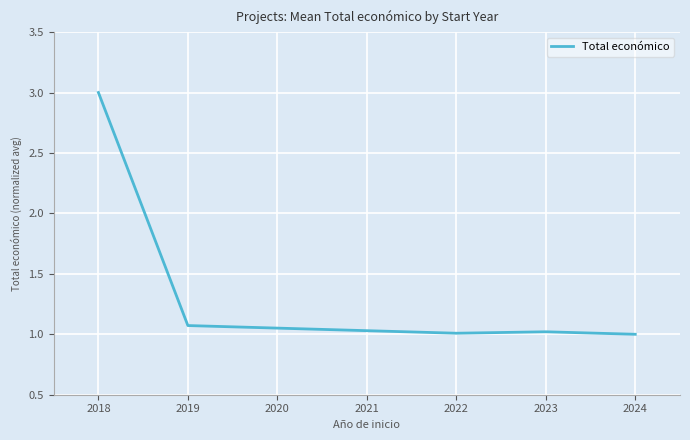

True or false: the data shows 1.0 at 2024.

True